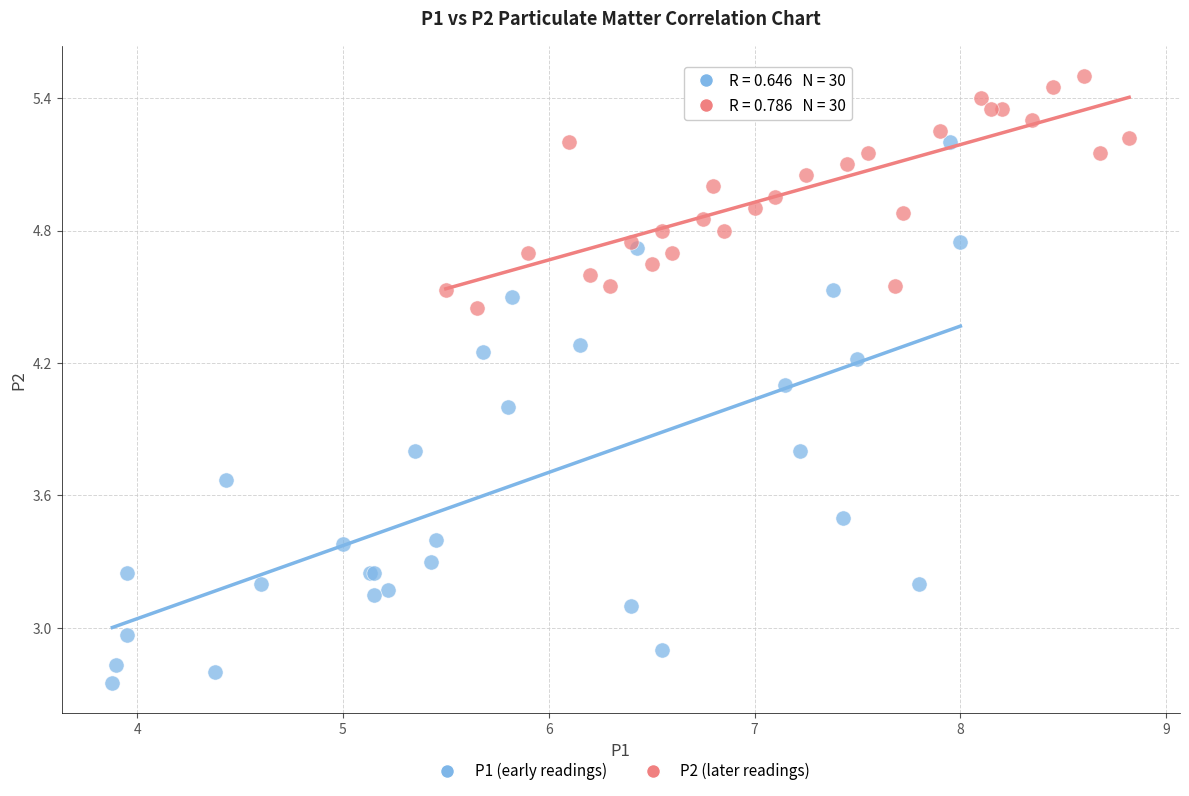

Which series reaches the maximum Y coordinate?

P2 (later readings)